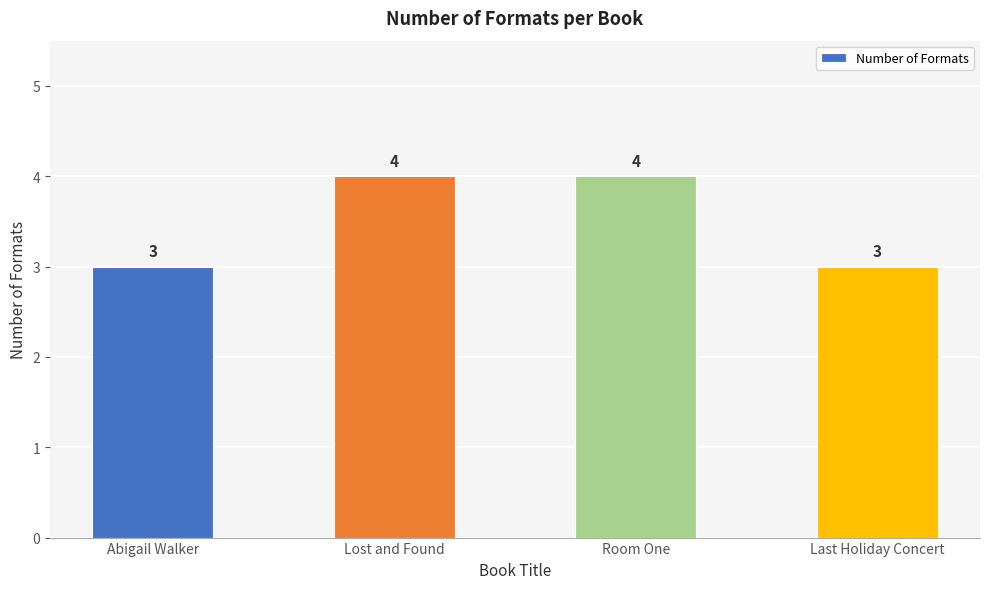

What position from the right is Last Holiday Concert?

1